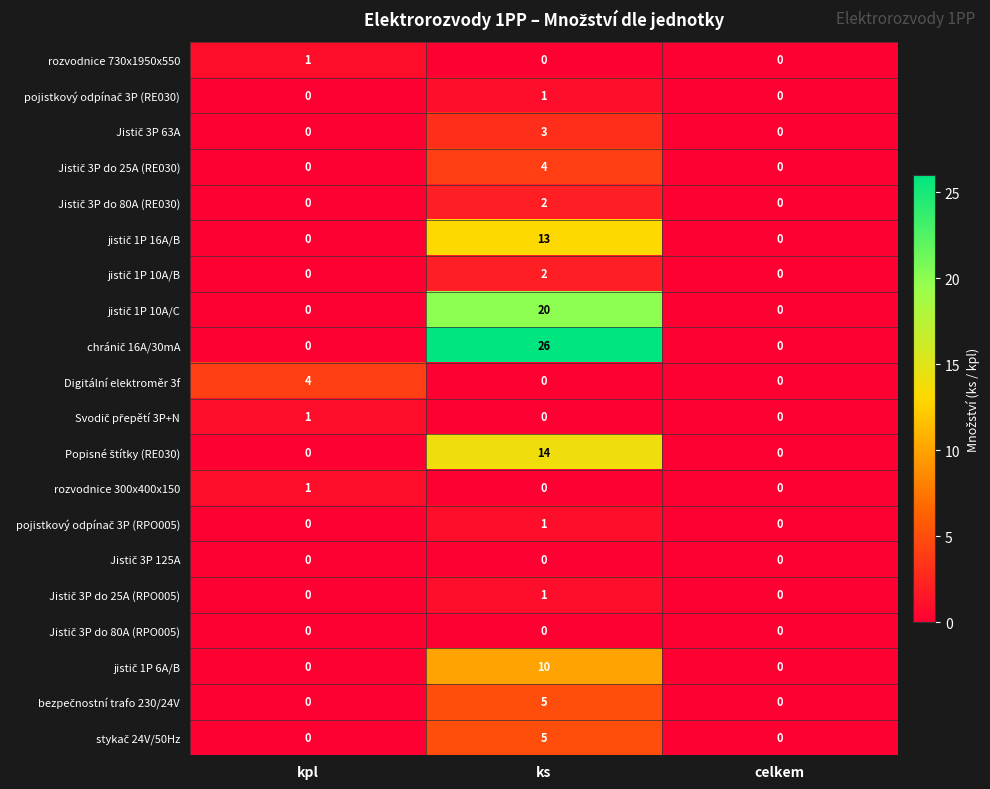

At which category is the sum across all series the highest?

ks